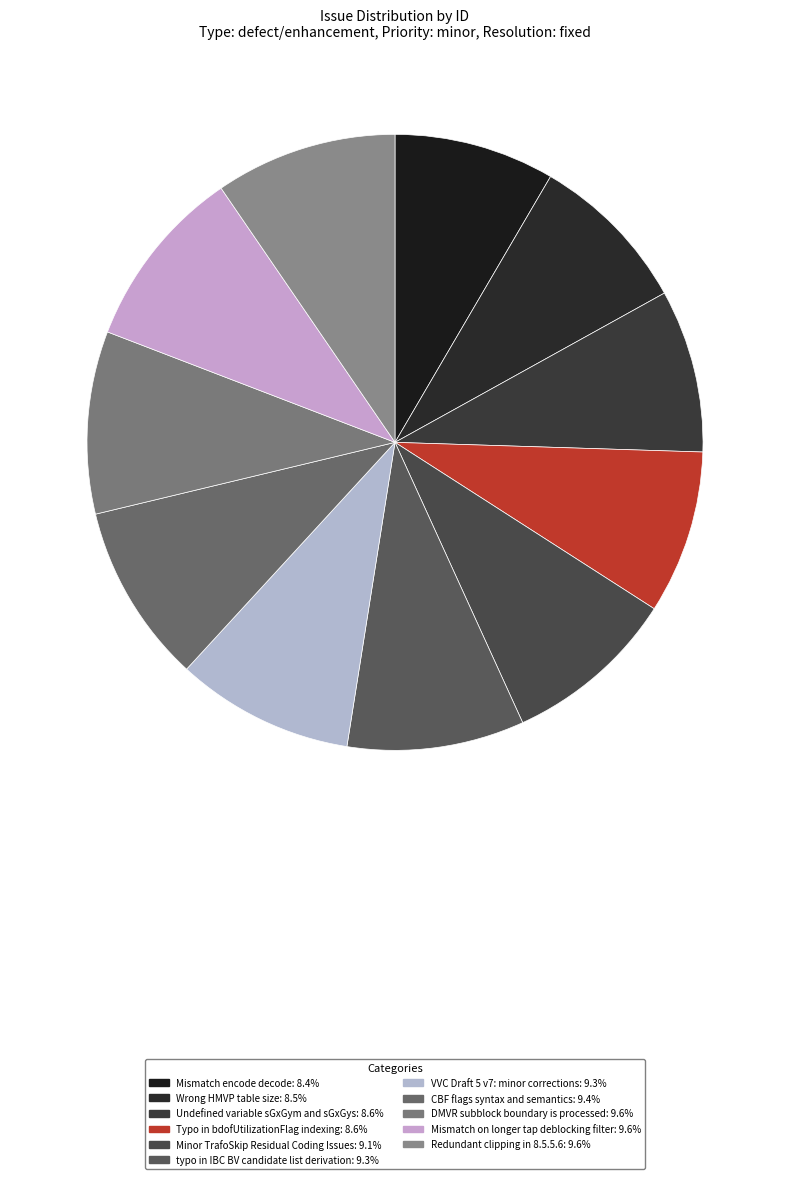

How many slices are in this pie chart?

11